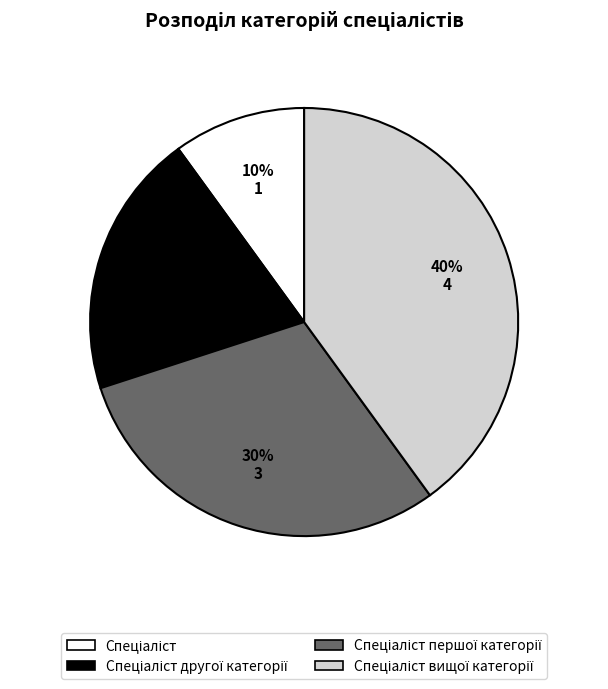

Count the number of slices in the pie.

4